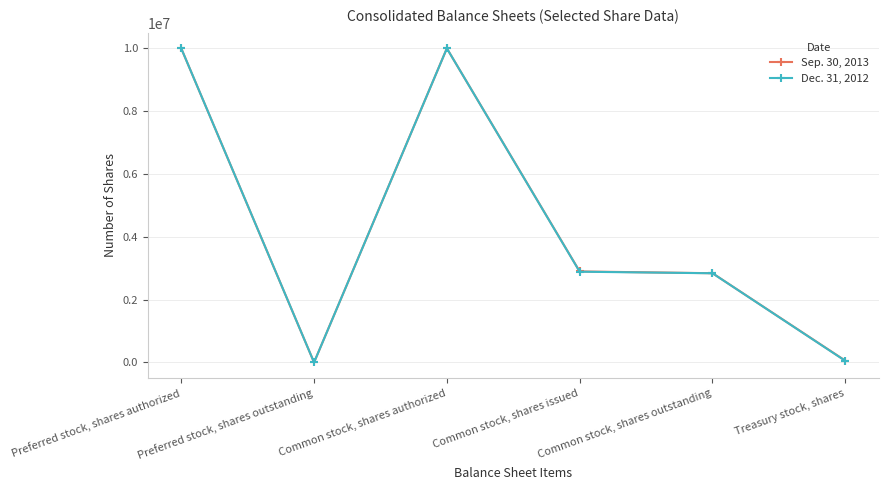

What are all the series names shown in the legend?

Sep. 30, 2013, Dec. 31, 2012